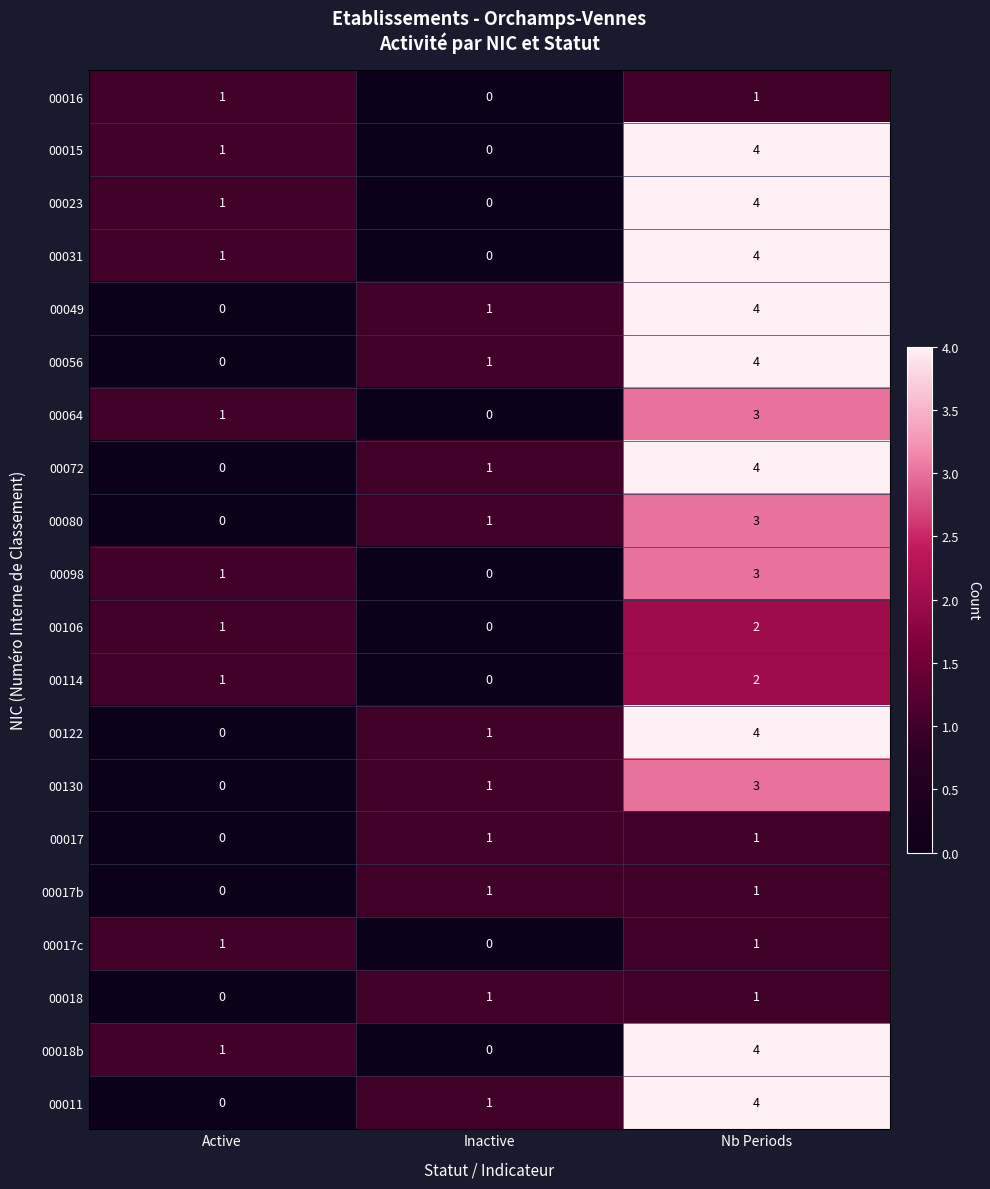

What is the spread (max minus min) of values at Inactive?

1